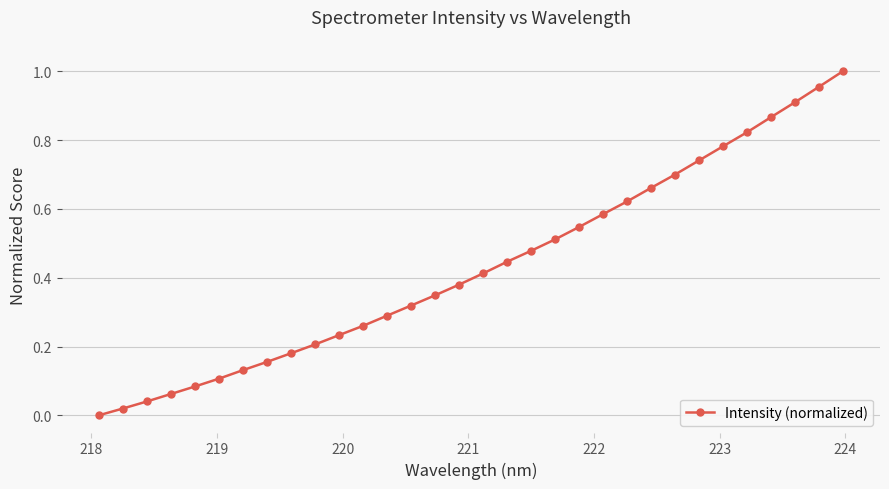

True or false: the data has more than 2 interior local peaks.

False